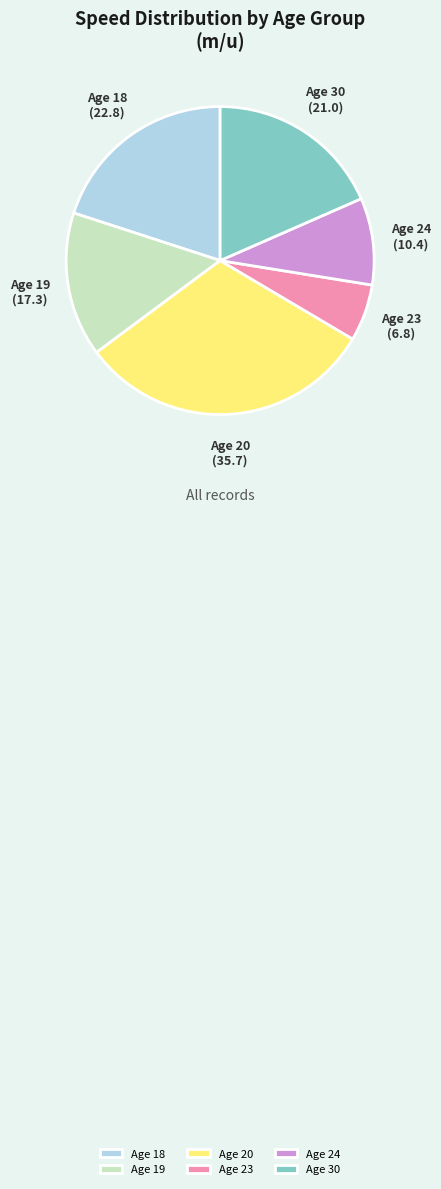

Is Age 18 the majority of the pie?

No